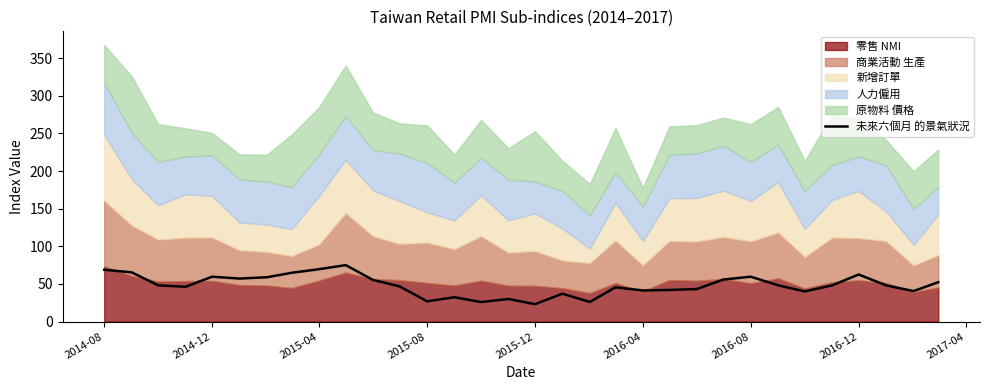

True or false: 未來六個月 的景氣狀況 has a value of 23.1 at 2015-12.

True